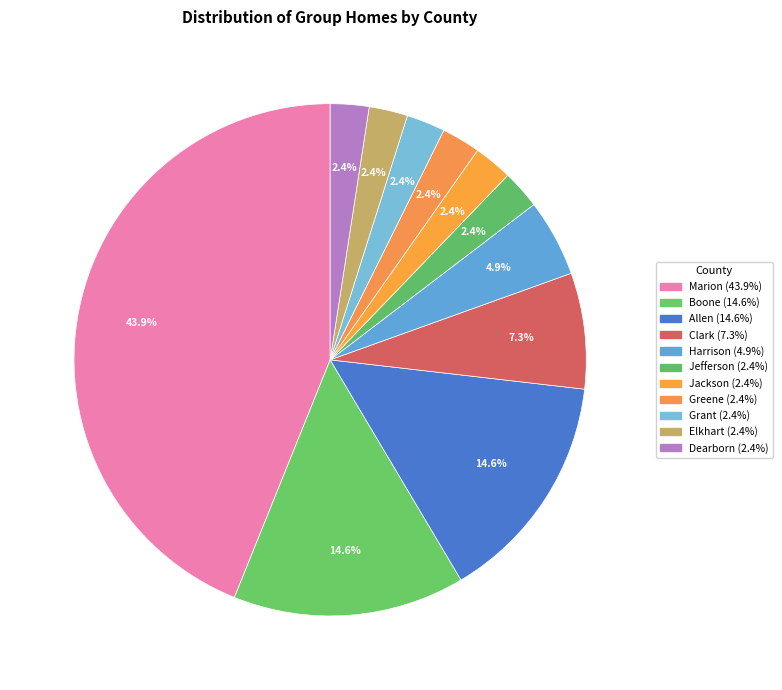

How many segments does this pie chart have?

11